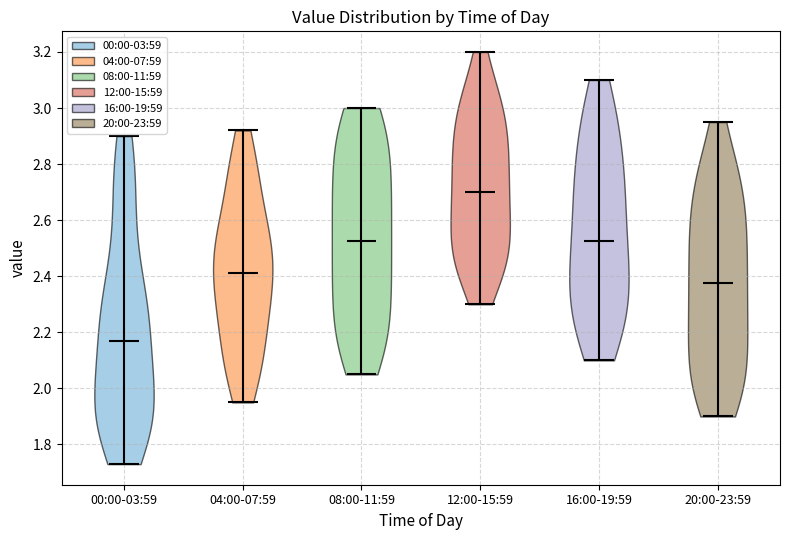

Which violin has the highest median line?

12:00-15:59